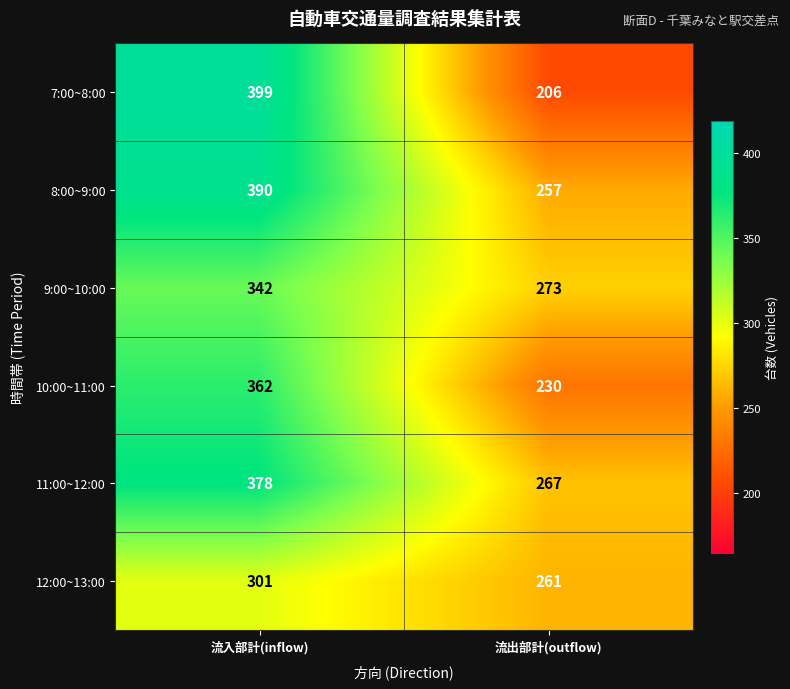

Count the number of data series in this chart.

6